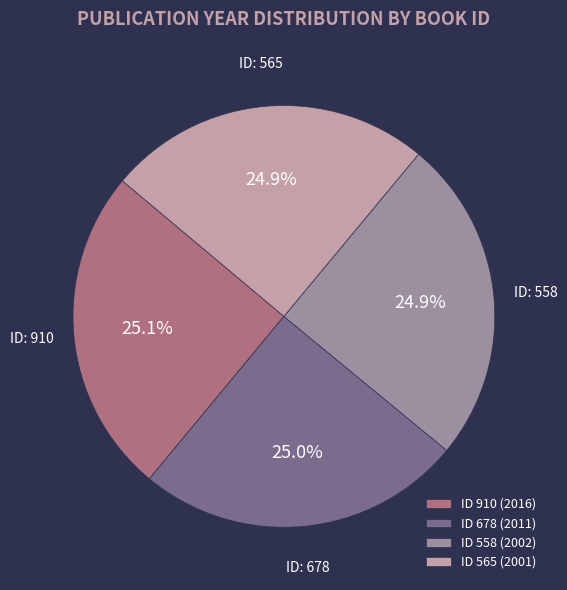

Count the number of slices in the pie.

4